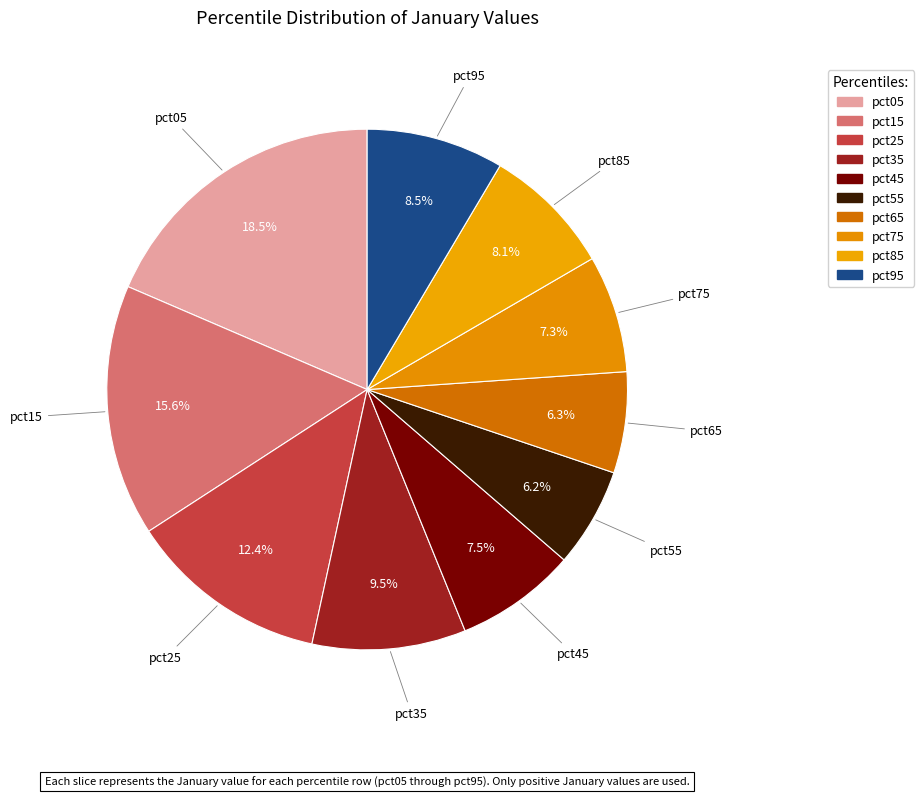

Between pct05 and pct55, which is larger?

pct05